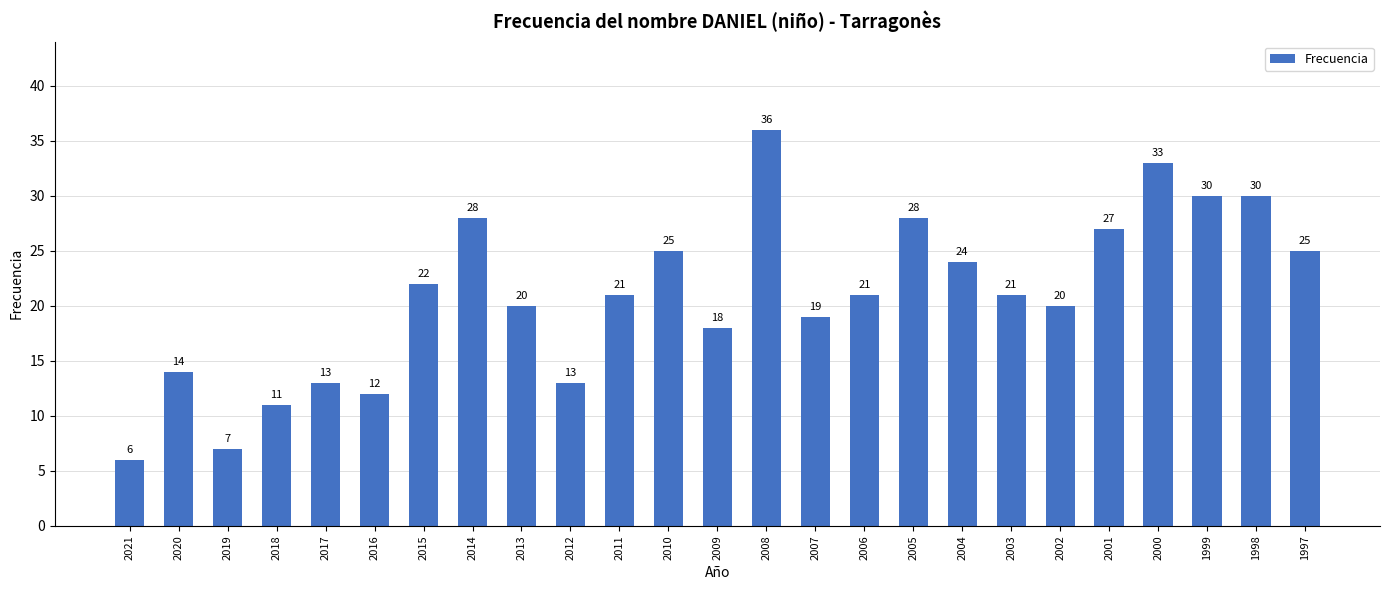

Read the value at 2000.

33